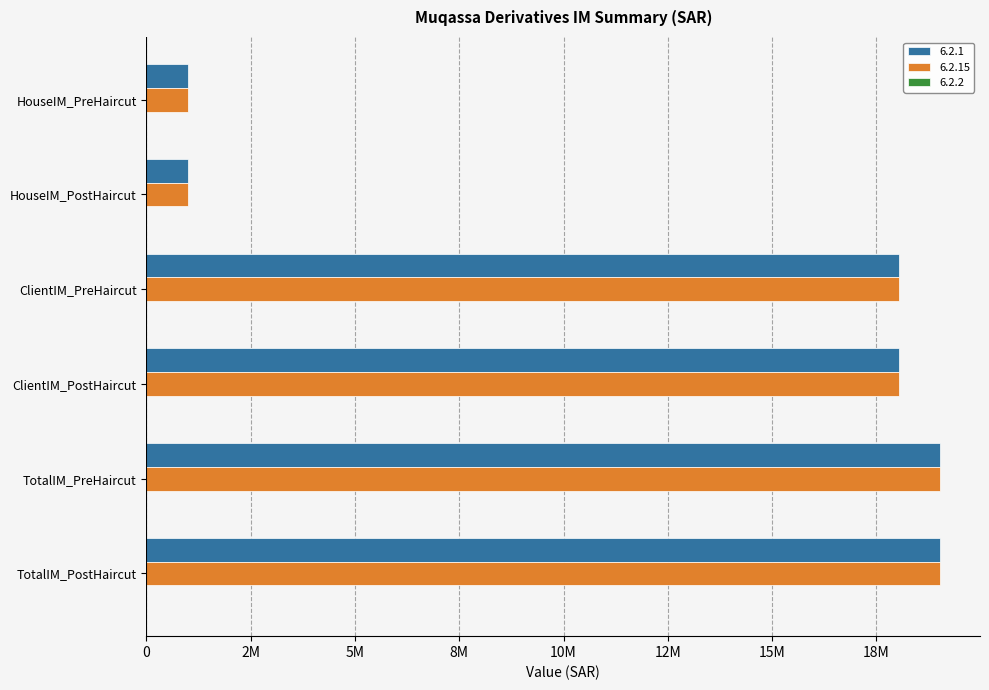

Is it true that 6.2.15 equals 19030340.5 at TotalIM_PreHaircut?

True